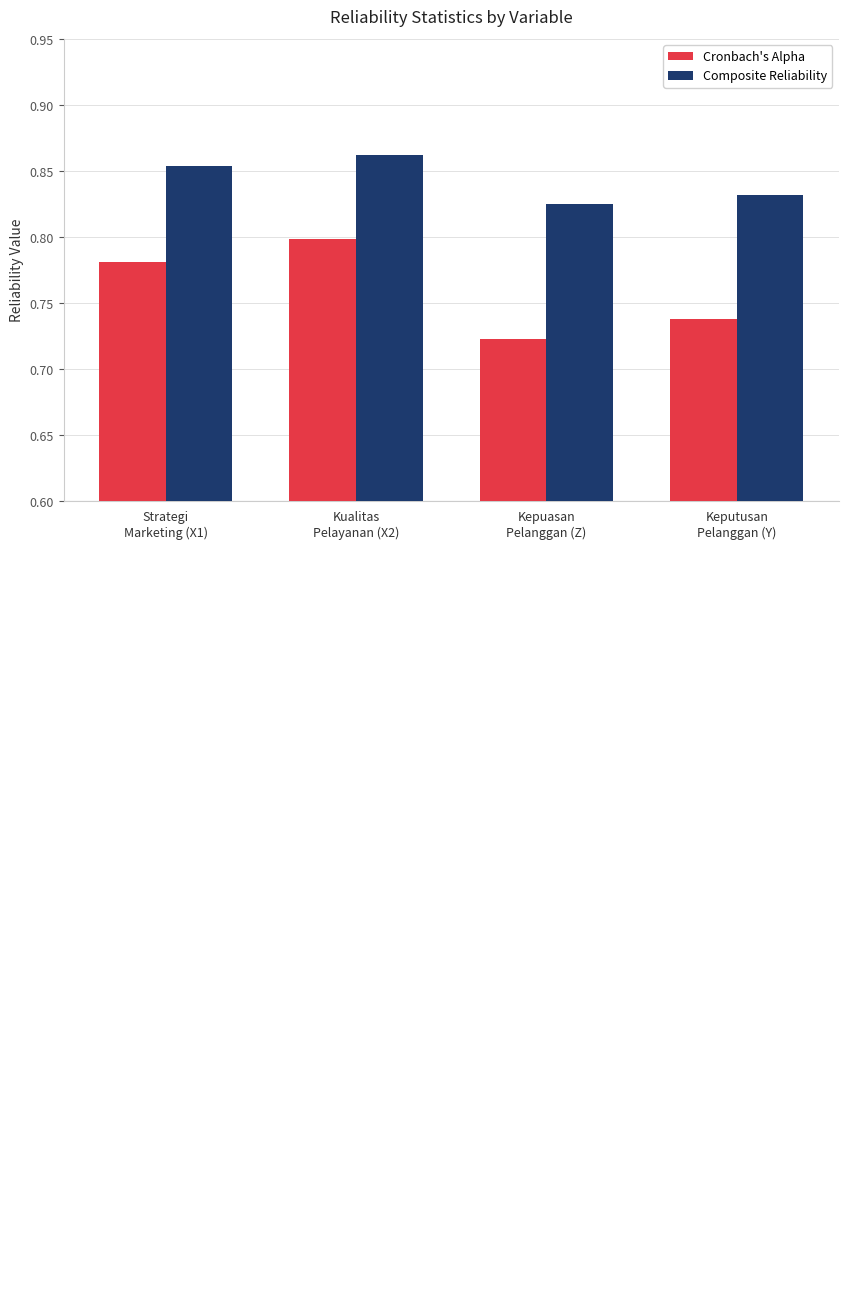

Rank the series by their average value, from lowest to highest.

Cronbach's Alpha, Composite Reliability